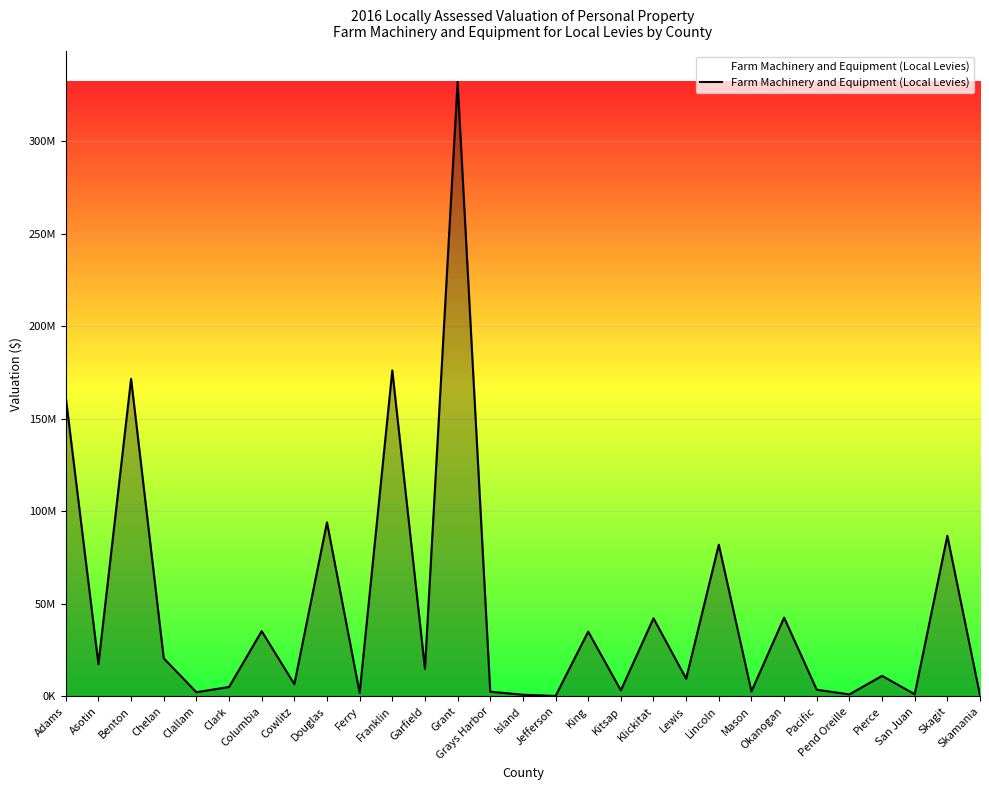

What position from the right is Chelan?

26